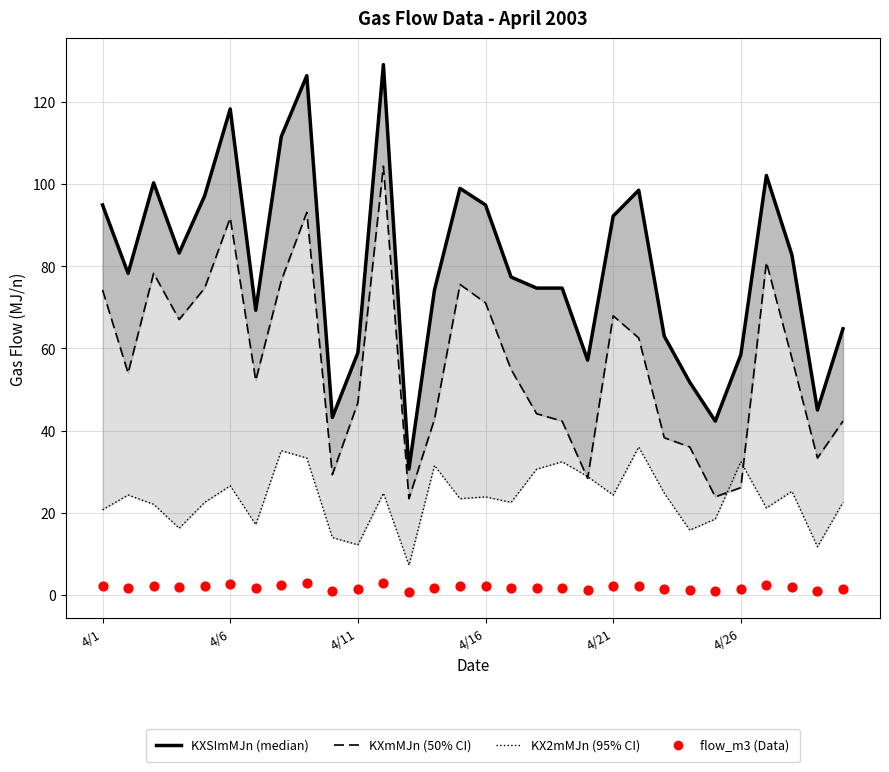

At how many categories does at least one series exceed 73?

19